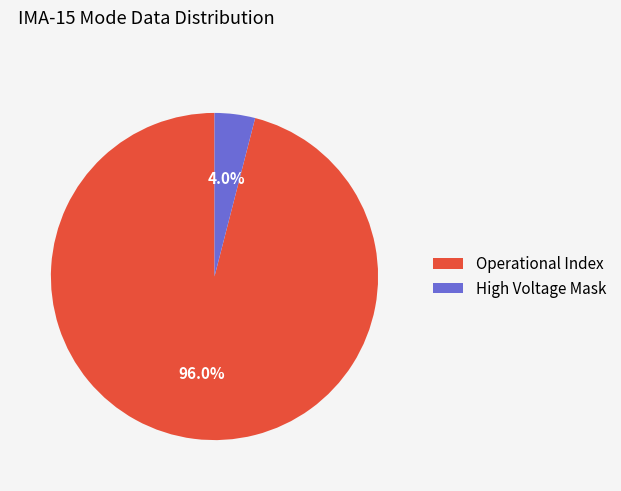

Is Operational Index the majority of the pie?

Yes